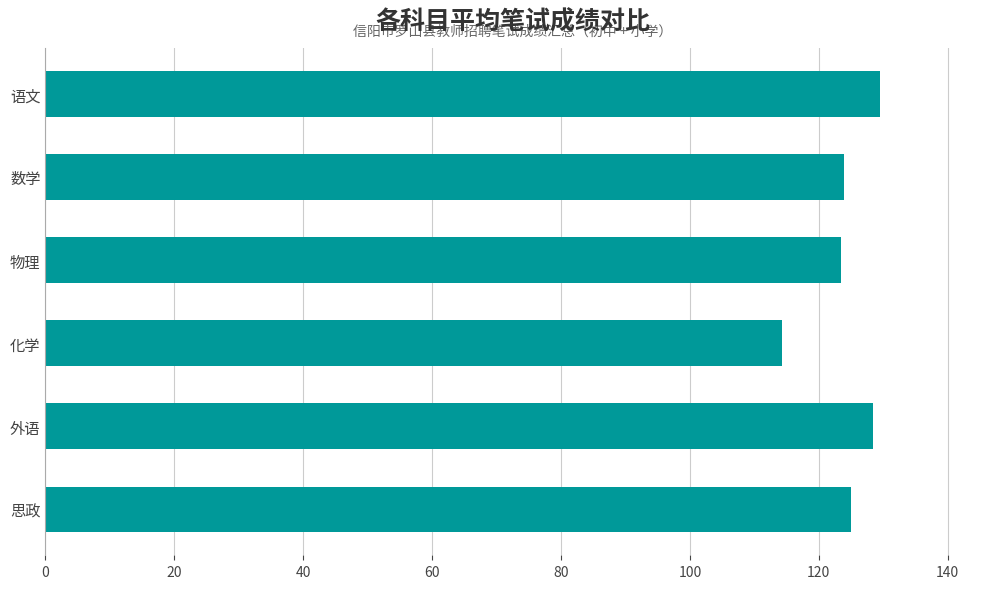

What is the label of the 5th bar from the bottom?

数学